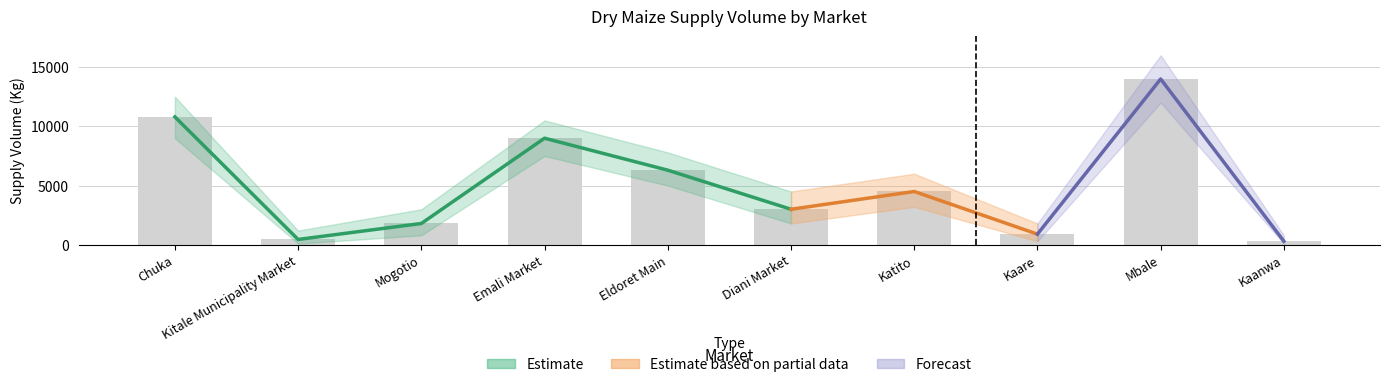

What is the difference between the second highest and minimum values in the Supply Volume Upper series?

11700